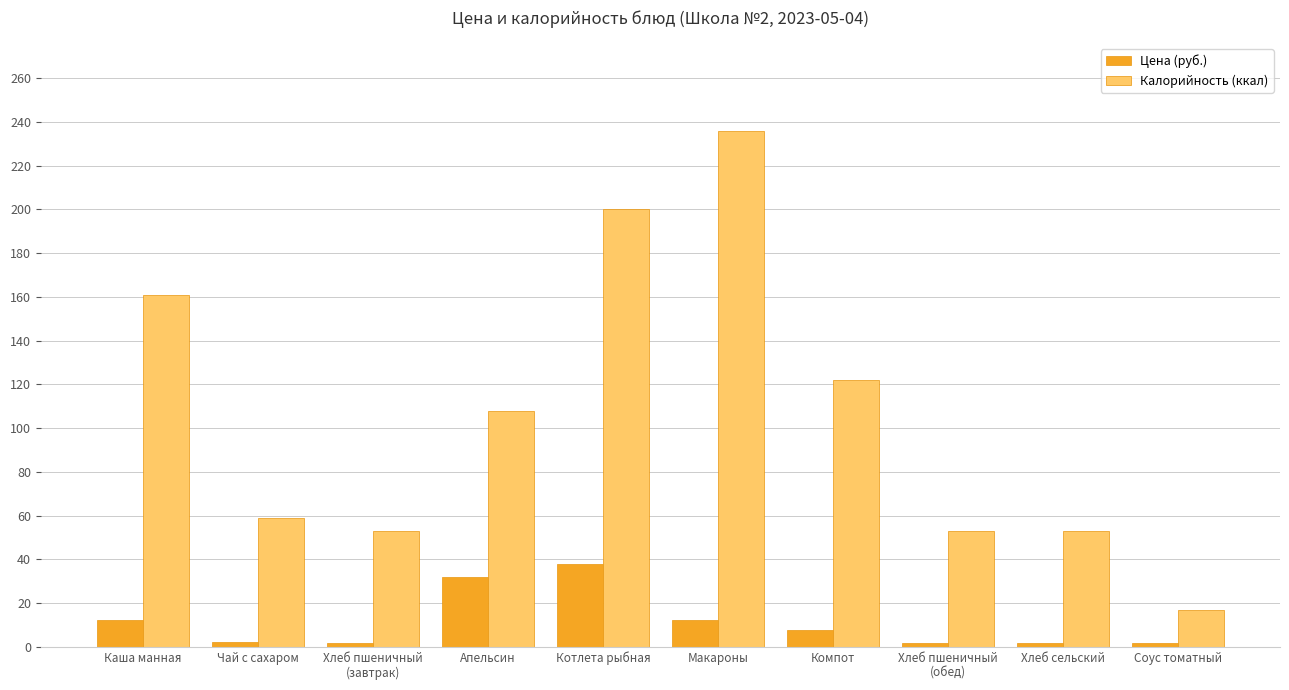

At how many categories does at least one series exceed 88?

5